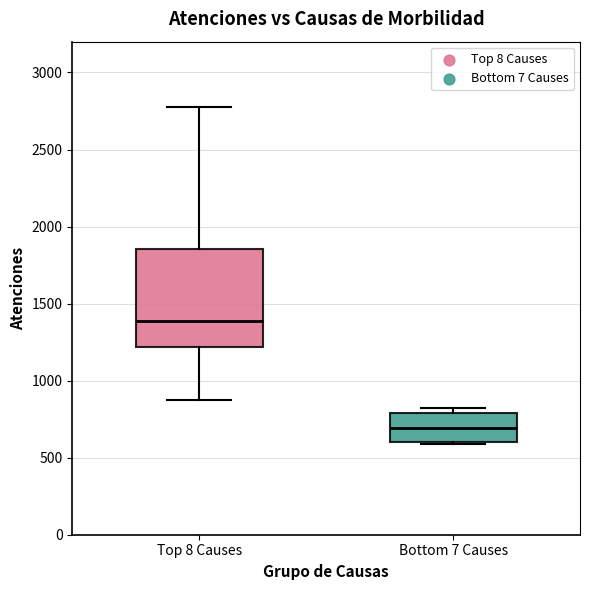

Which box is the tallest, from its lower edge to its upper edge?

Top 8 Causes